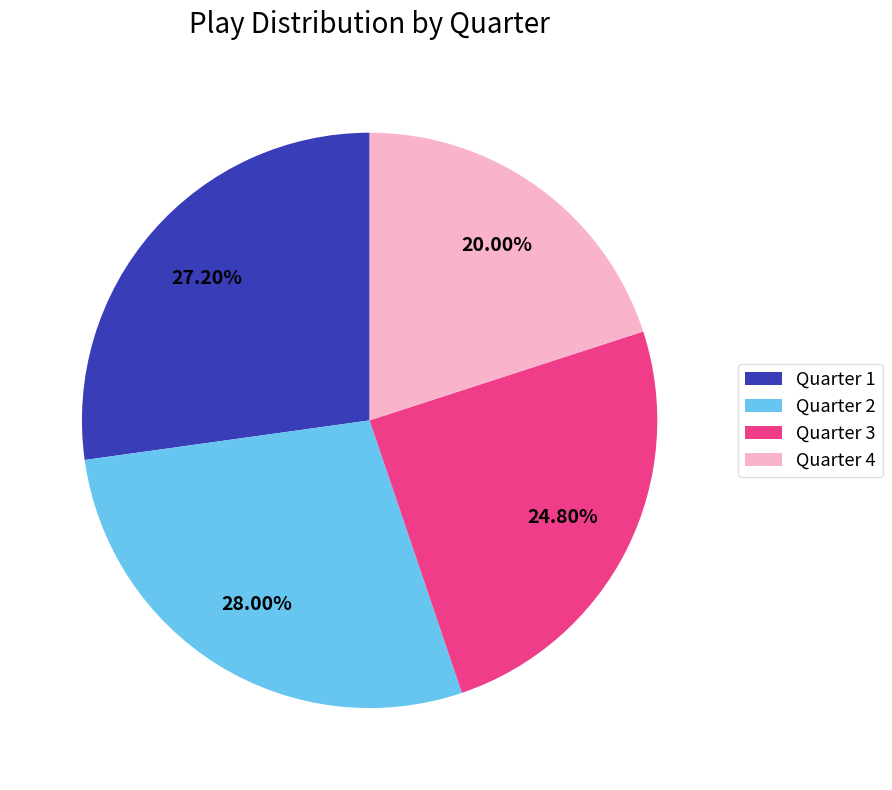

Is it true that Quarter 2 is 28% of the pie?

True